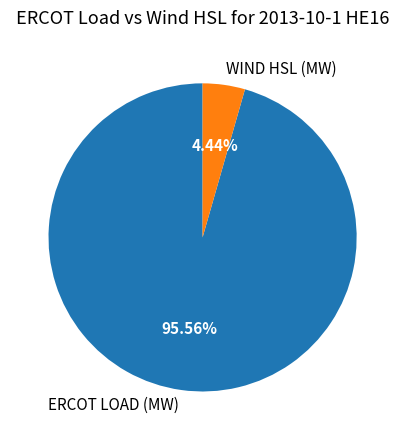

Which category accounts for the majority?

ERCOT LOAD (MW)